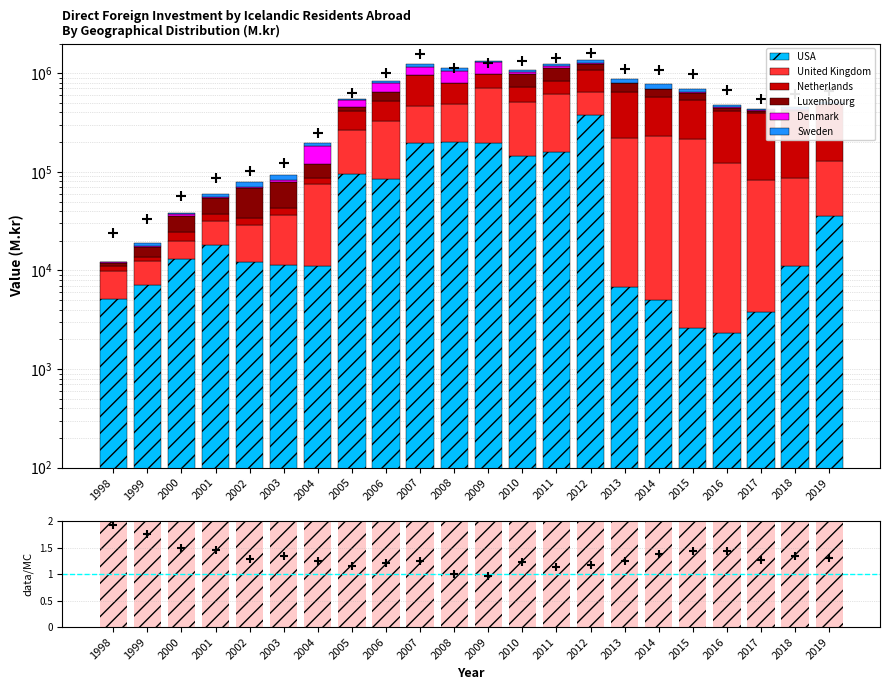

What are all the series names shown in the legend?

USA, United Kingdom, Netherlands, Luxembourg, Denmark, Sweden